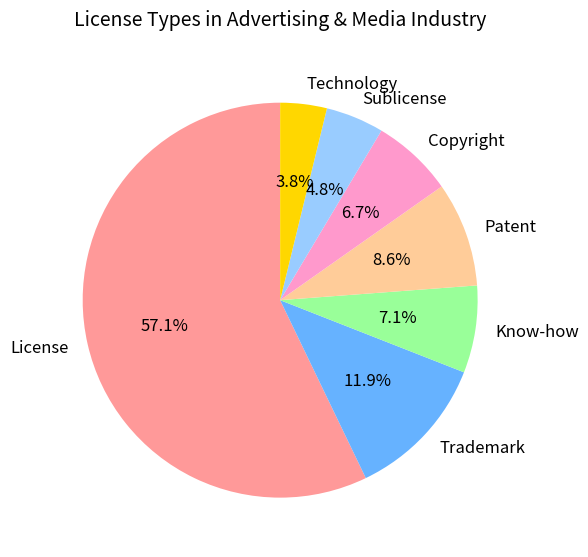

What is the smallest slice in the pie chart?

Technology